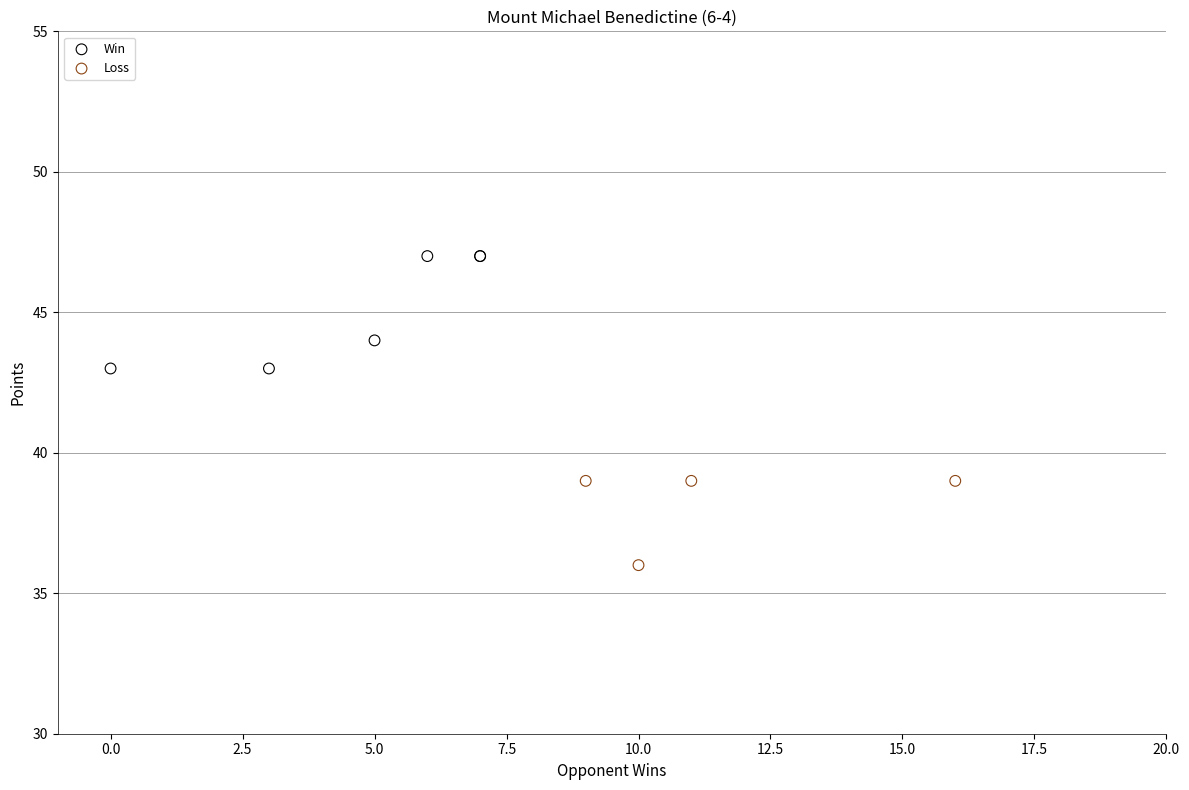

Which series reaches the minimum Y coordinate?

Loss